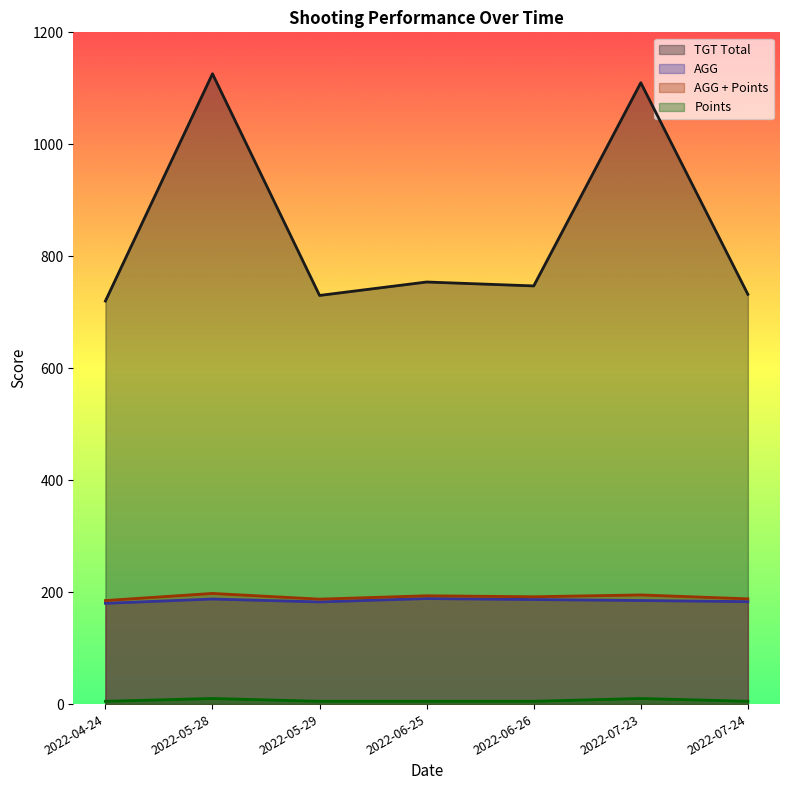

At which category does AGG + Points reach its first local valley?

2022-05-29